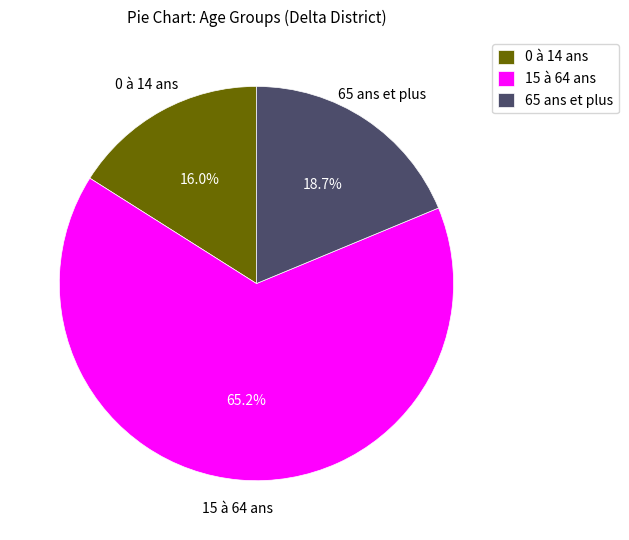

Does any single category account for the majority?

Yes